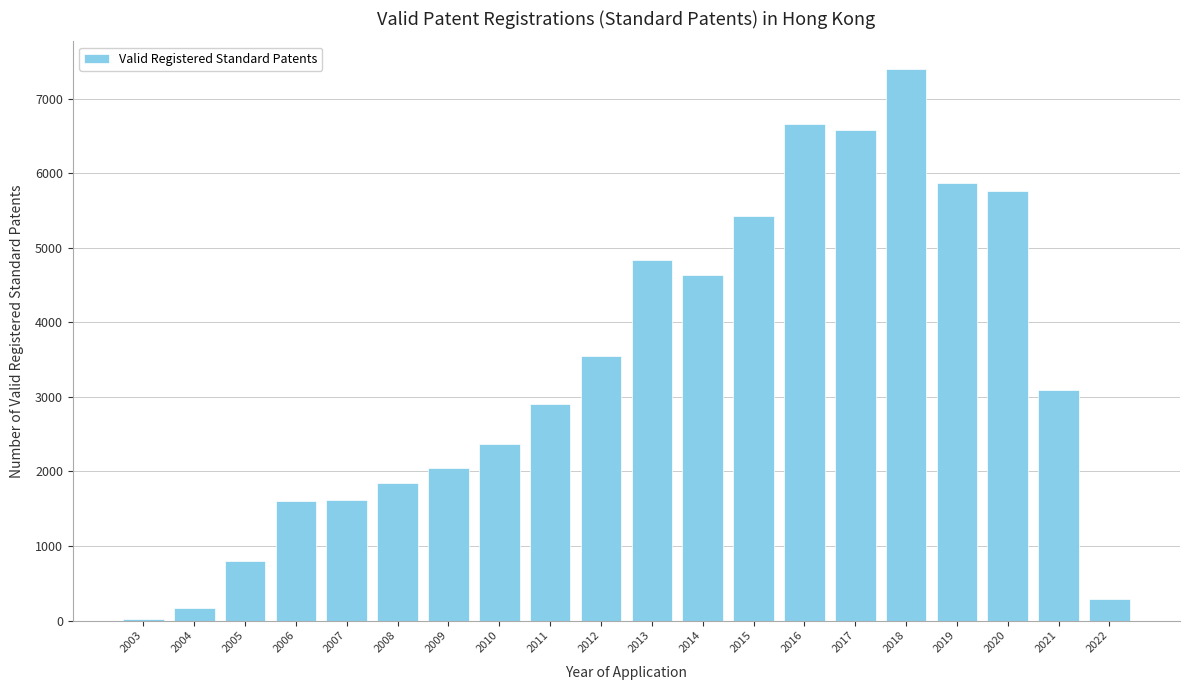

What is the greatest value displayed?

7399